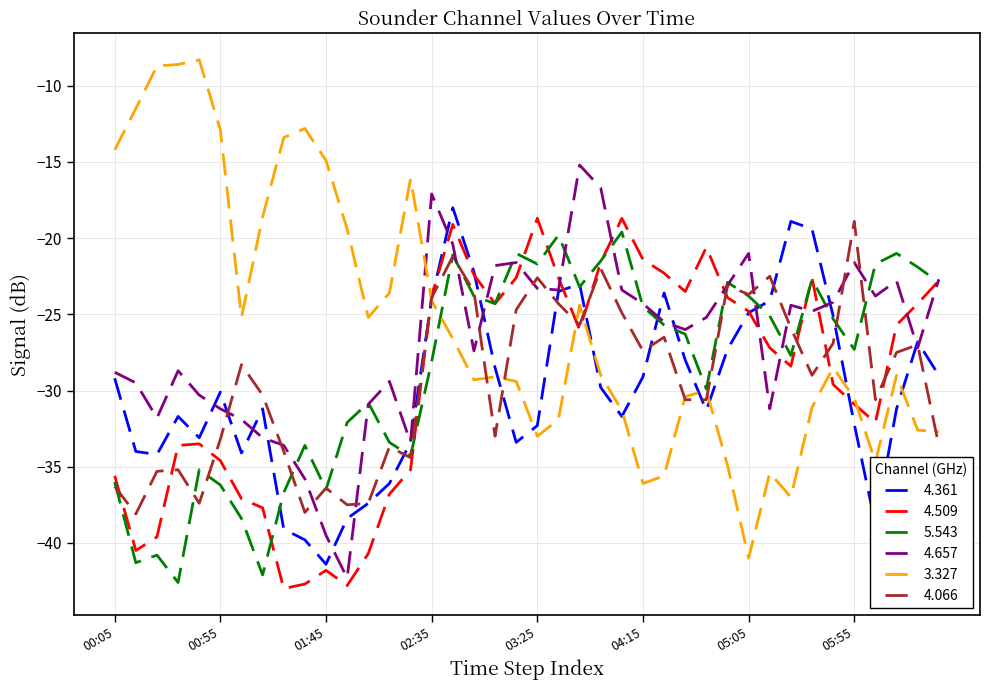

What is the greatest value displayed?

-8.3